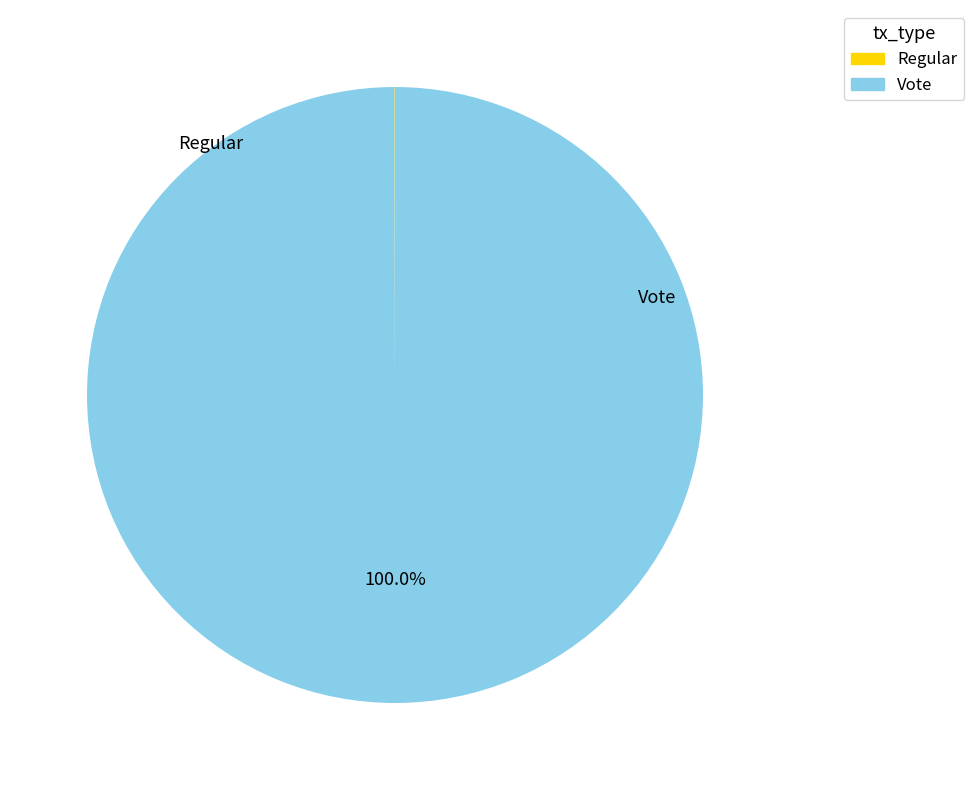

Which slice is the largest?

Vote